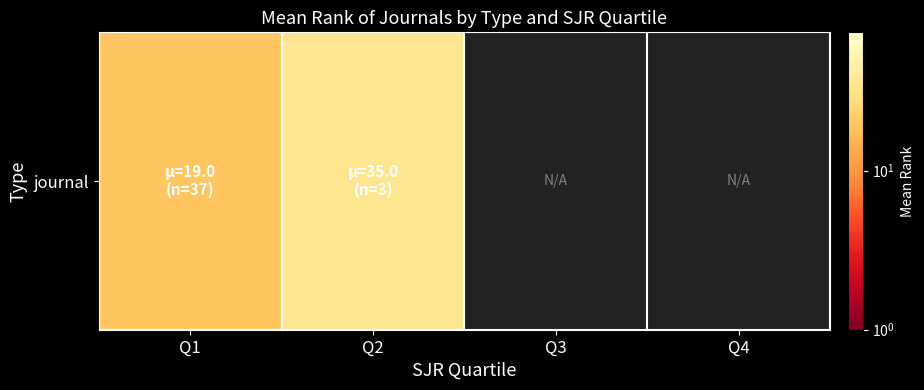

What is the ratio of the value at Q2 to the value at Q1?

1.8